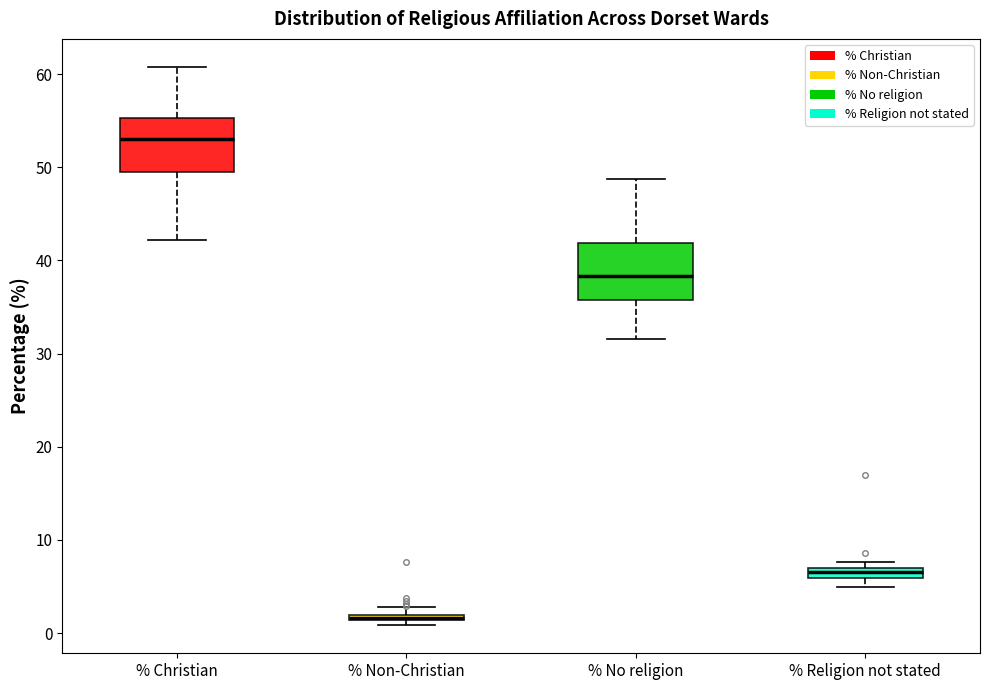

Where is the upper edge of the box for % Non-Christian on the y-axis? The values are not printed on the chart, so give them approximately, as read against the axis.

2